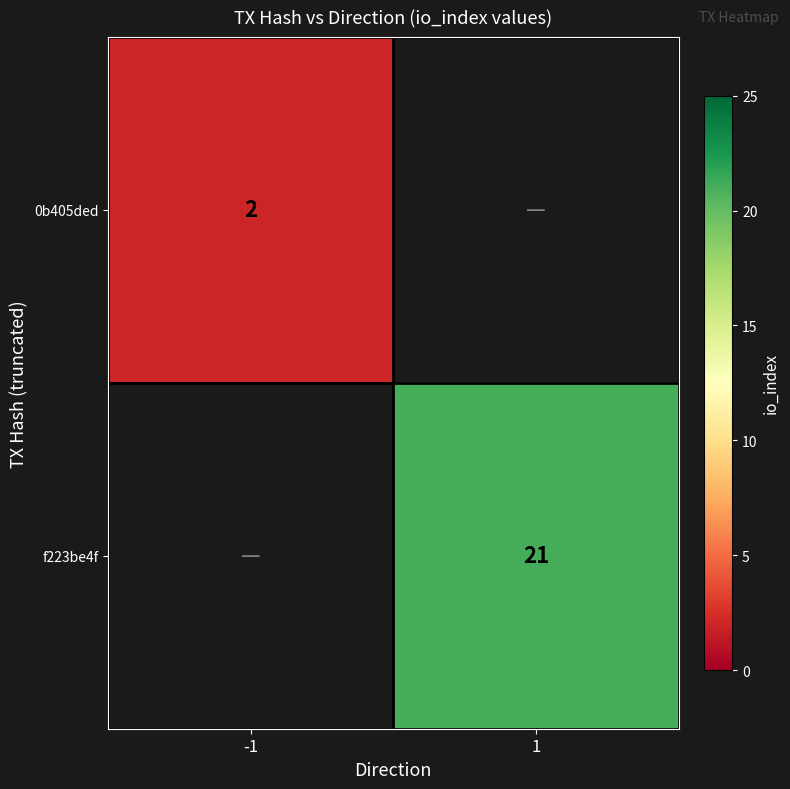

Which has a higher value, -1 or 1?

1